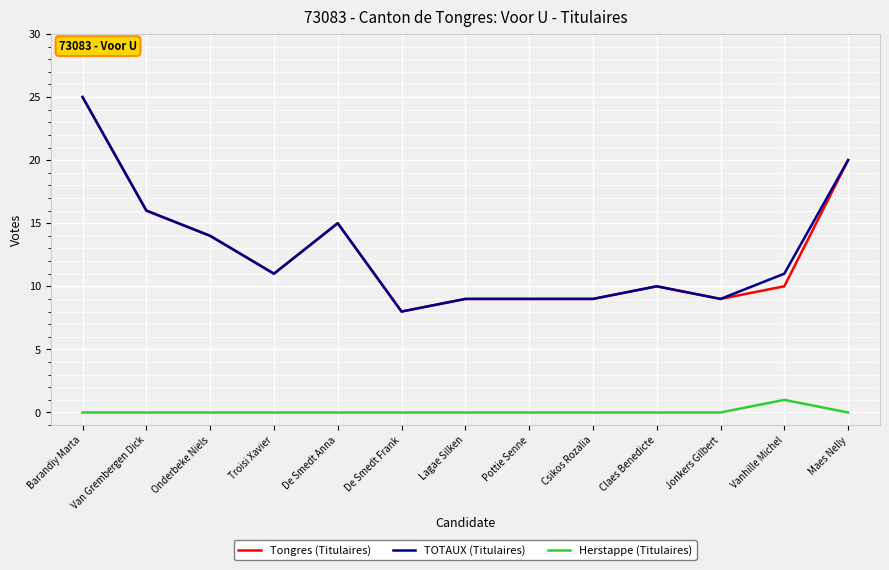

What is the difference between the highest and lowest values at Troisi Xavier?

11